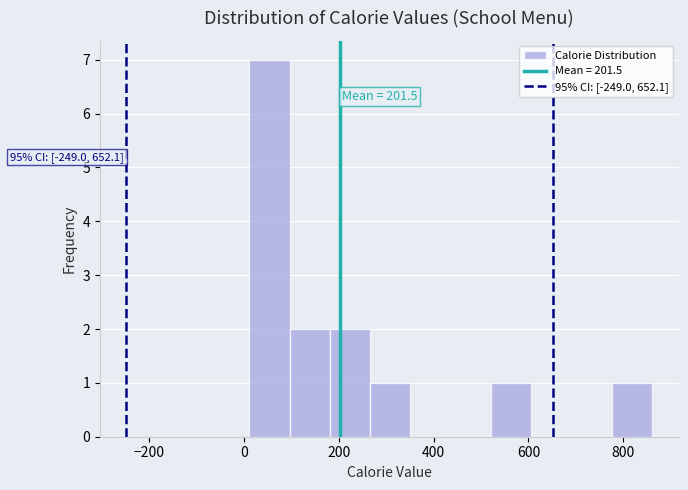

Which range on the x-axis has the tallest bar?

20 to 100